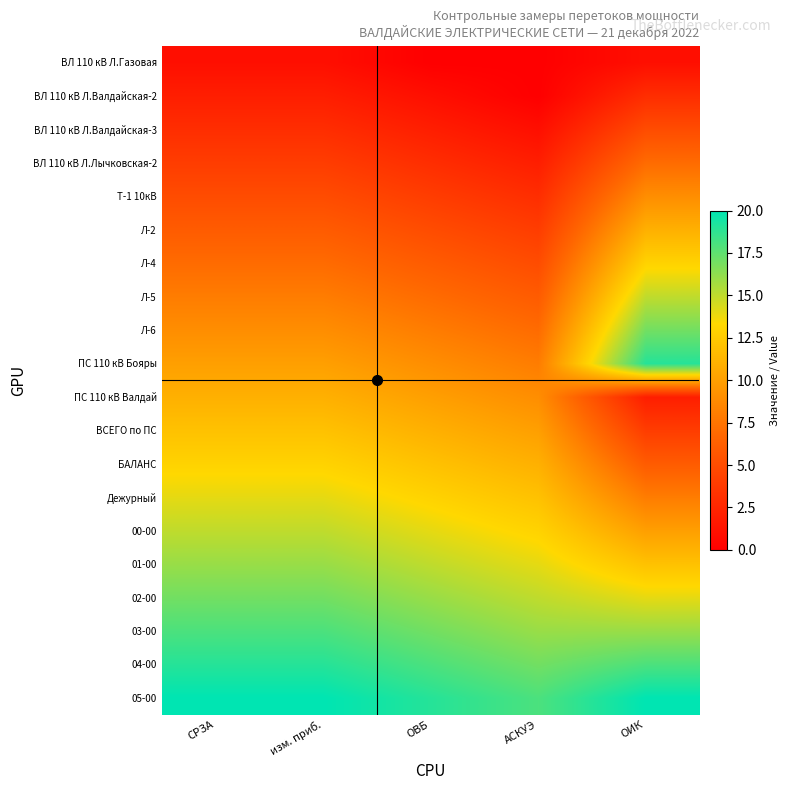

Which category has the highest value across all series?

СРЗА